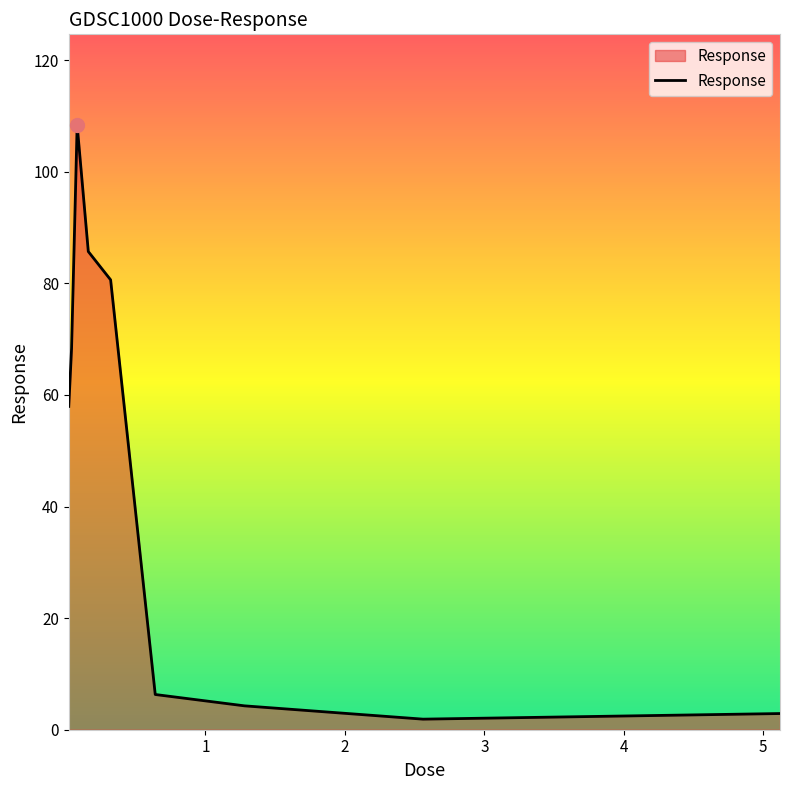

What is the greatest value displayed?

108.4